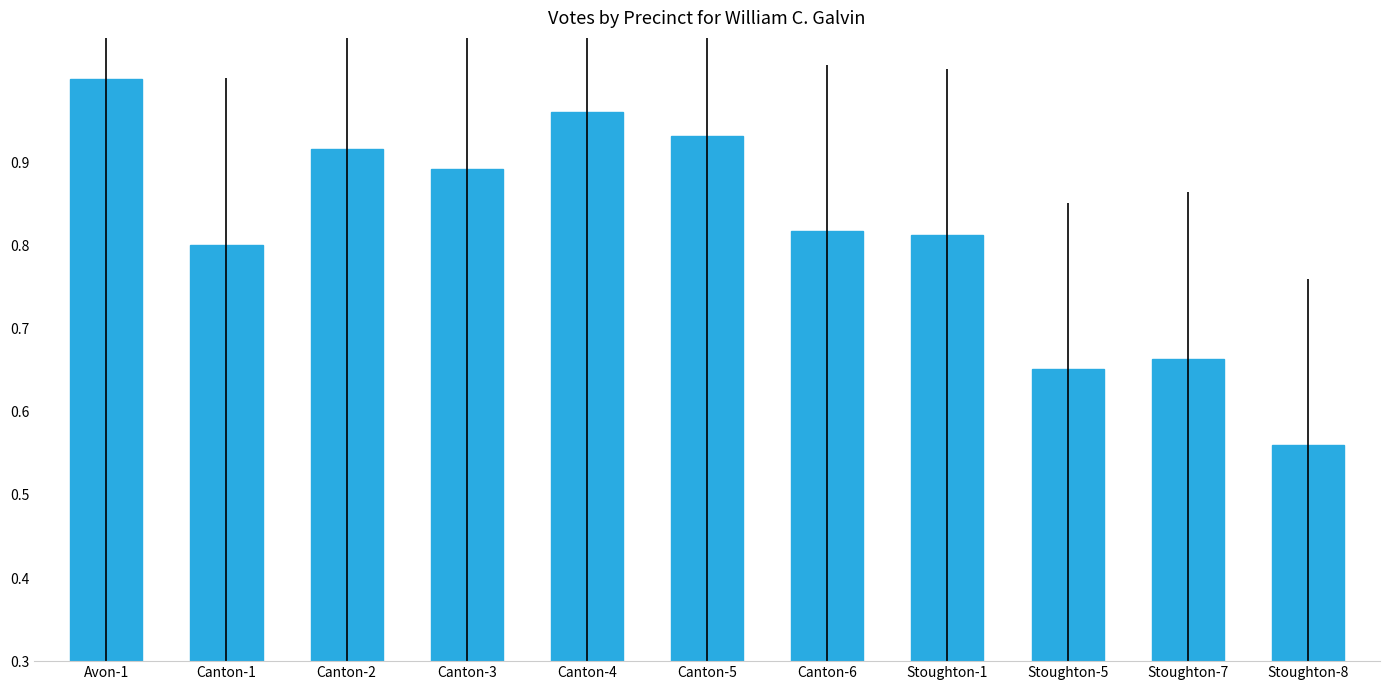

The chart shows a value of 0.4 at Canton-1. True or false?

False